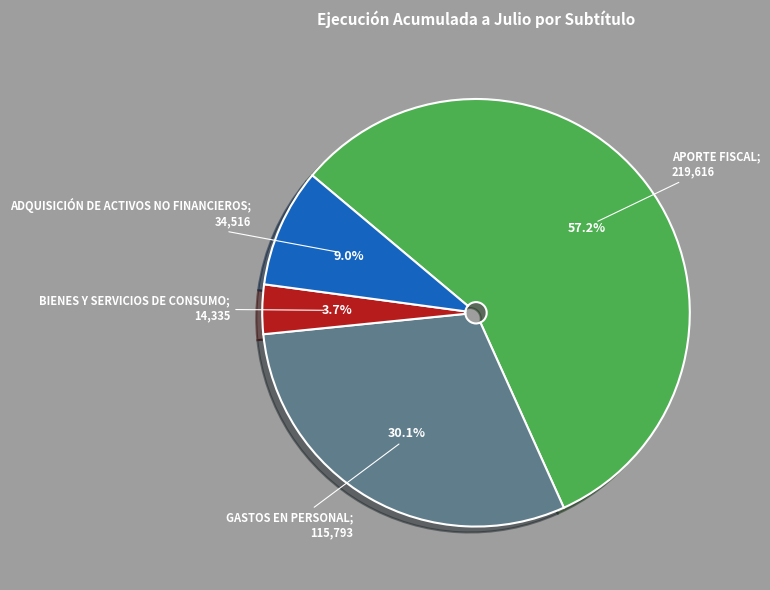

Is there a majority slice in this chart?

Yes